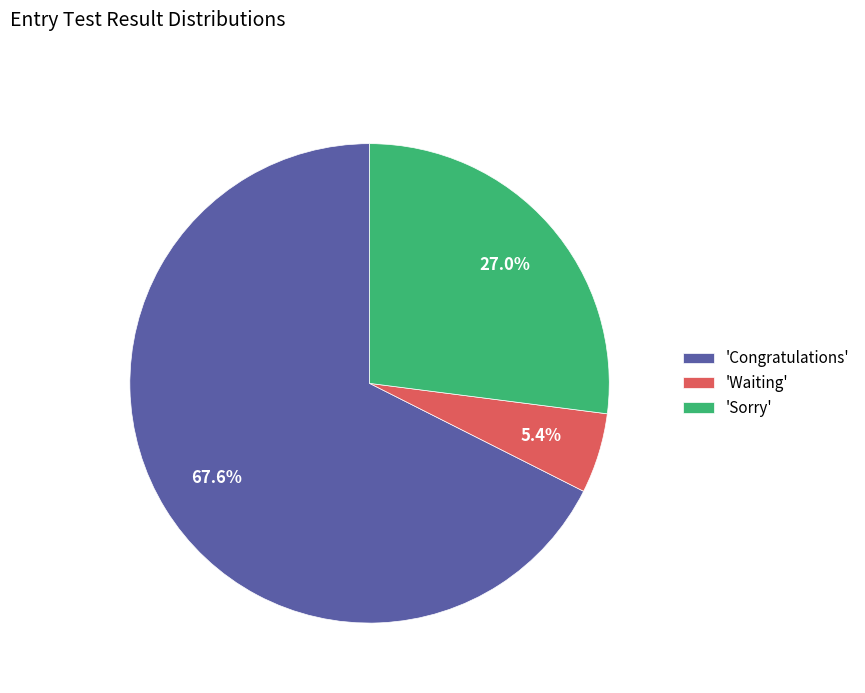

Which has a higher value, 'Waiting' or 'Sorry'?

'Sorry'